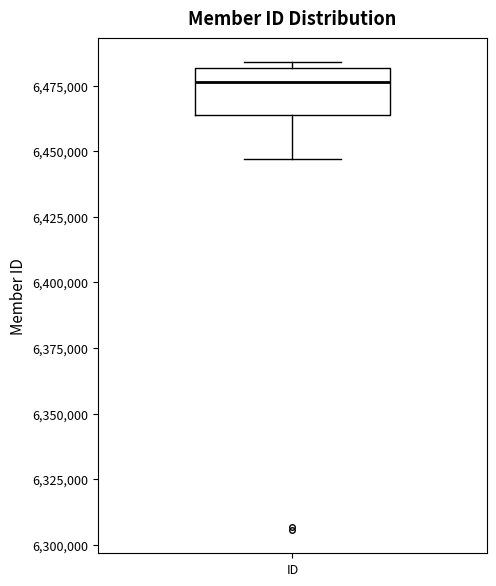

Transcribe this box plot: give where the median line is, the range the box spans, and where the two whiskers end, as read against the y-axis. The values are not printed on the chart, so give them approximately, as read against the axis.

median 6475000, box 6465000 to 6480000, whiskers 6445000 to 6485000